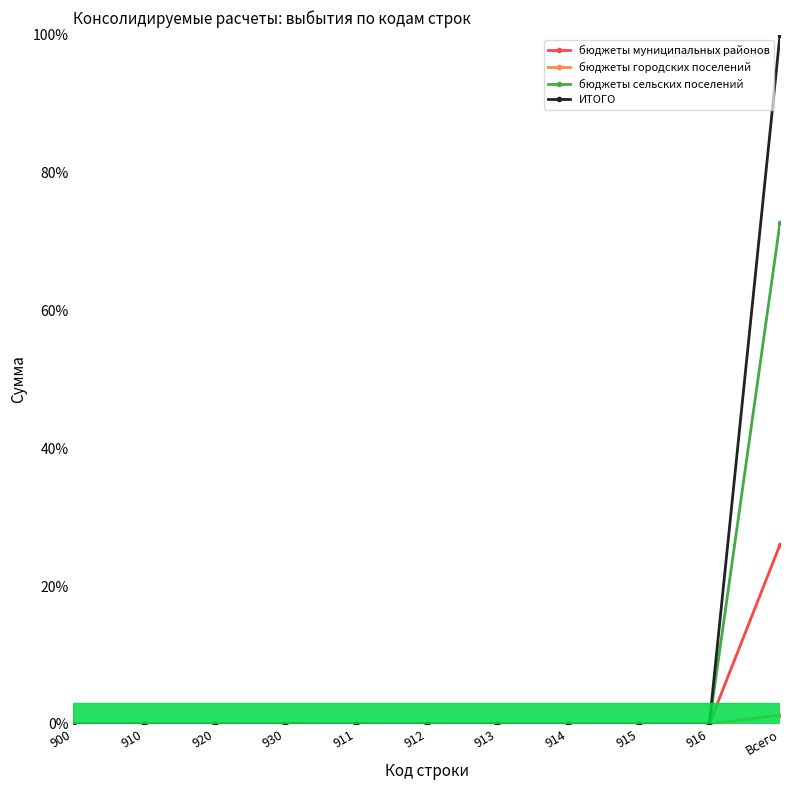

Is it true that бюджеты городских поселений equals 0.0 at 920?

True